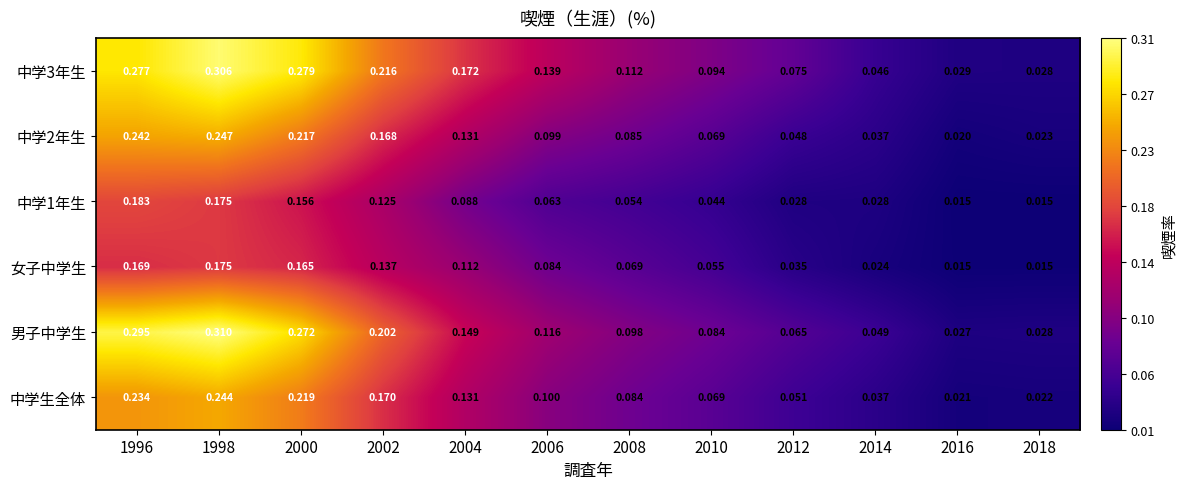

Between 2000 and 2004, which series saw the biggest shift?

男子中学生